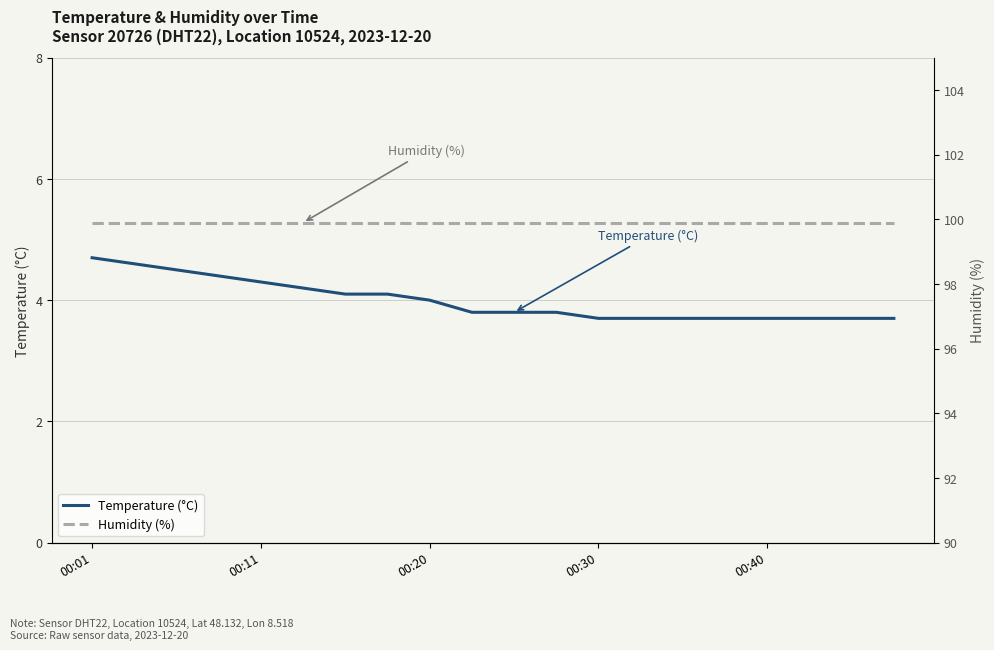

What is the greatest value displayed?

99.9